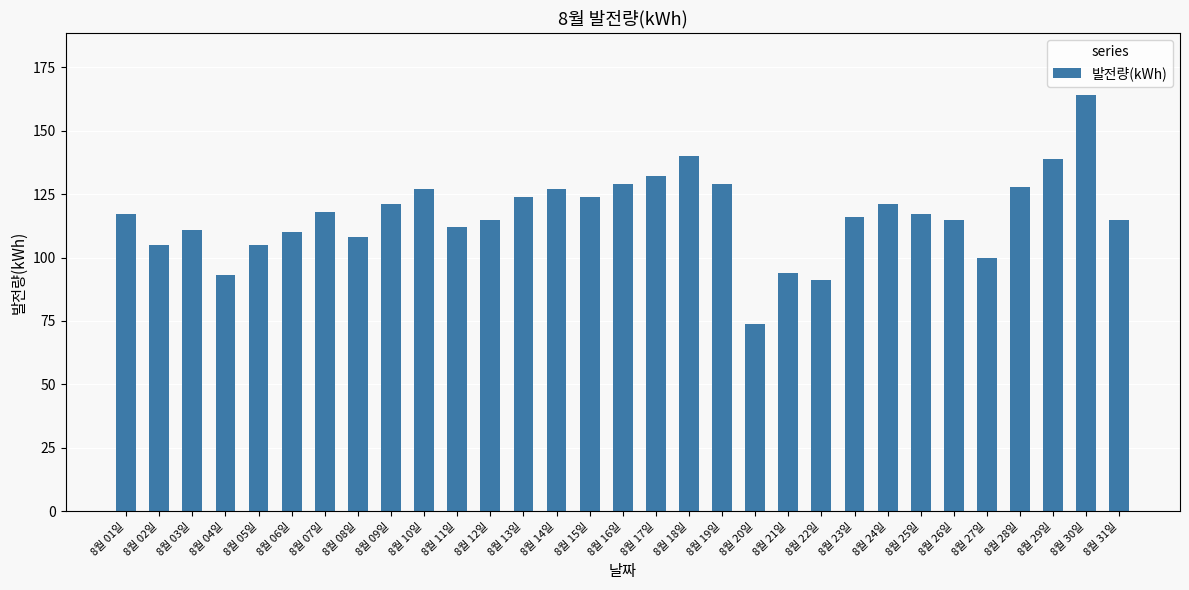

How many bars are there in total?

31